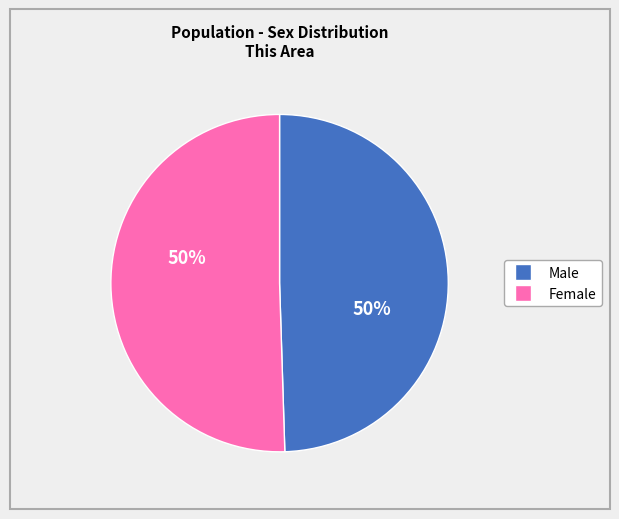

True or false: Female accounts for 50% of the total.

True